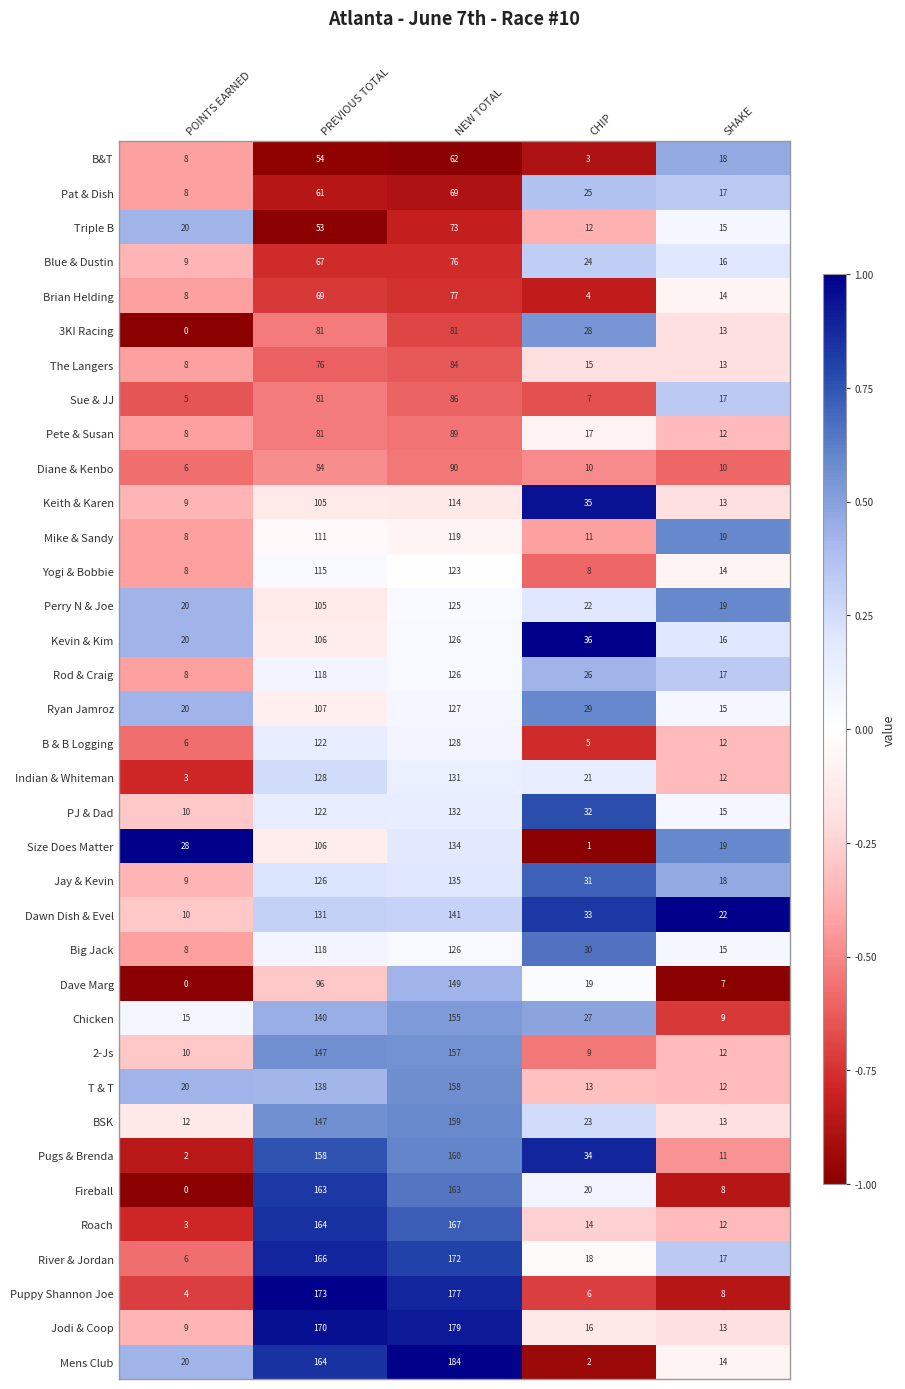

Which series changed the most between CHIP and SHAKE?

Pugs & Brenda